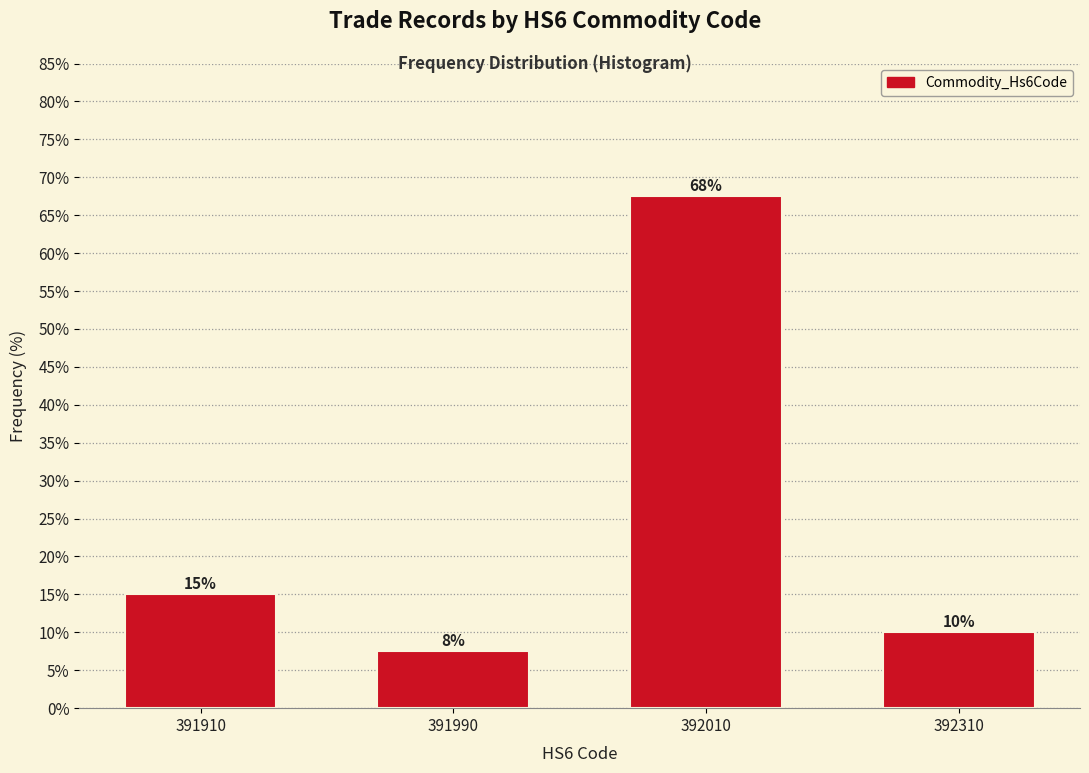

What is the change in value from 391910 to 392310?

-5.0